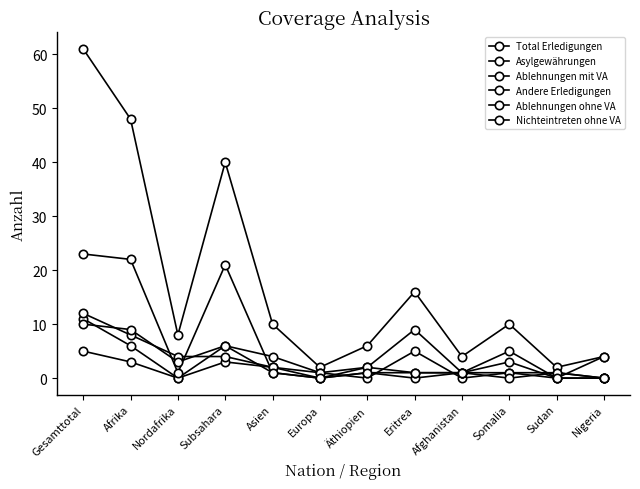

How many lines are shown in the chart?

6